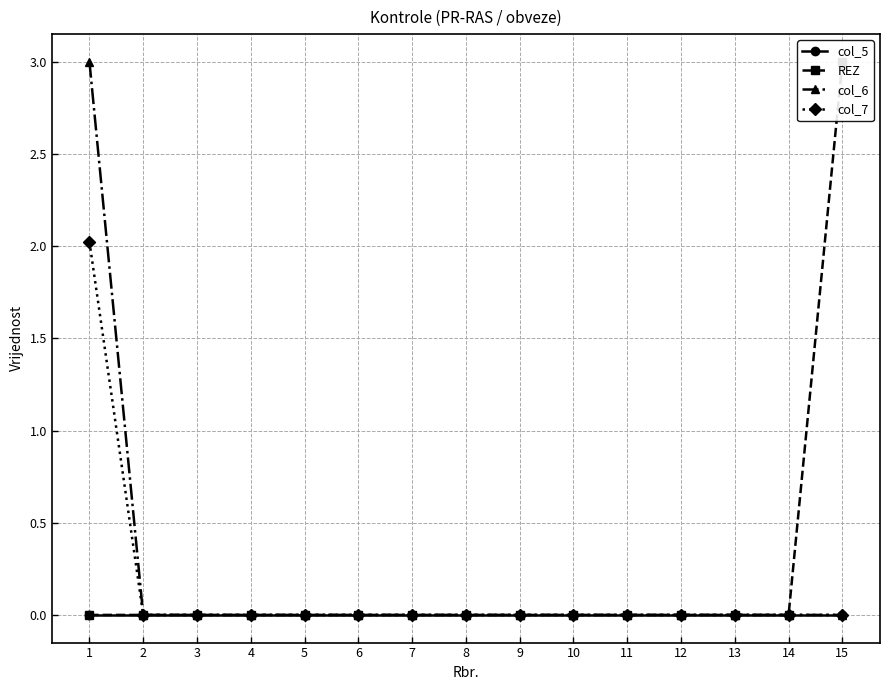

At which category is the sum across all series the highest?

1